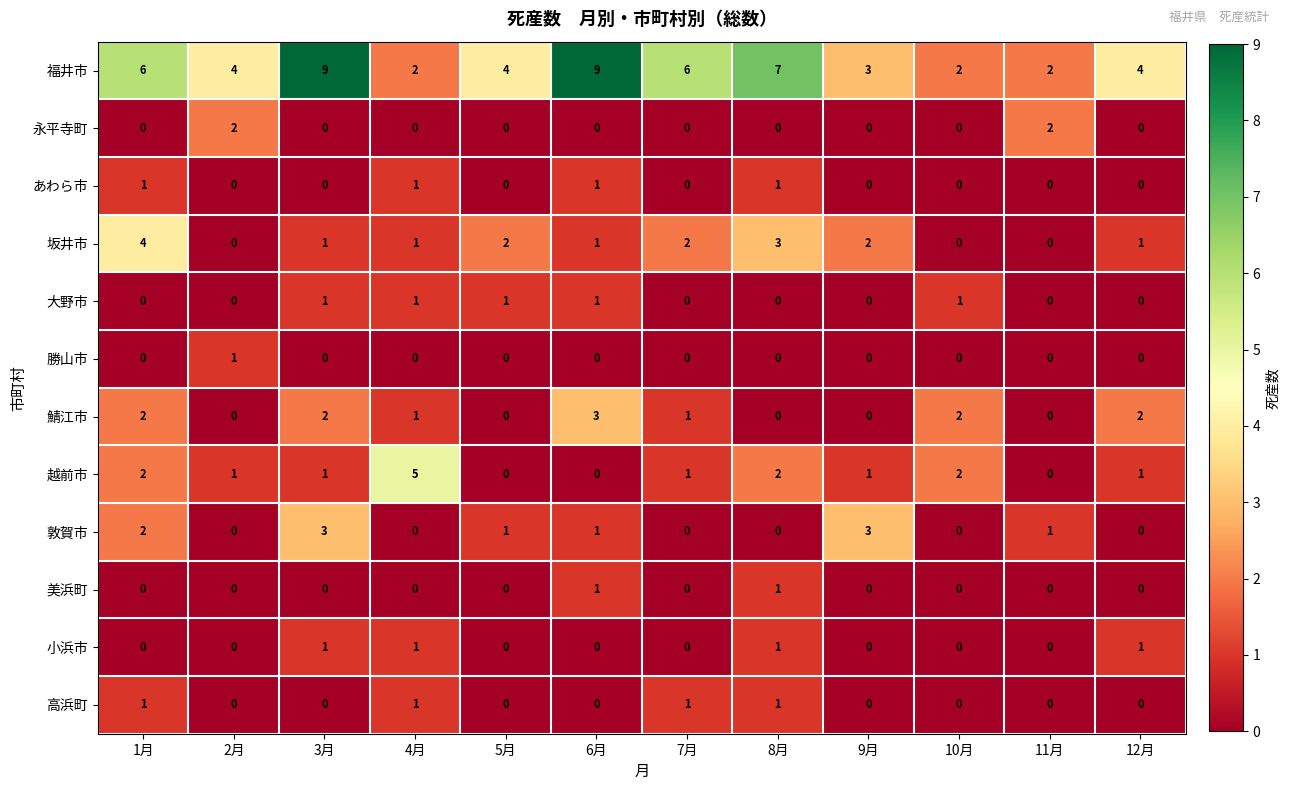

What is the difference between the highest and lowest values at 2月?

4